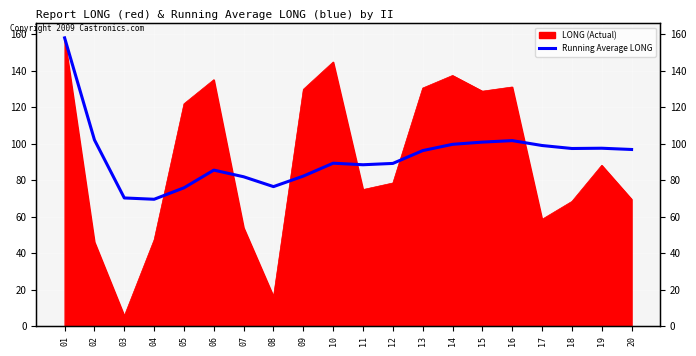

True or false: the data shows 26.5 at 06.

False